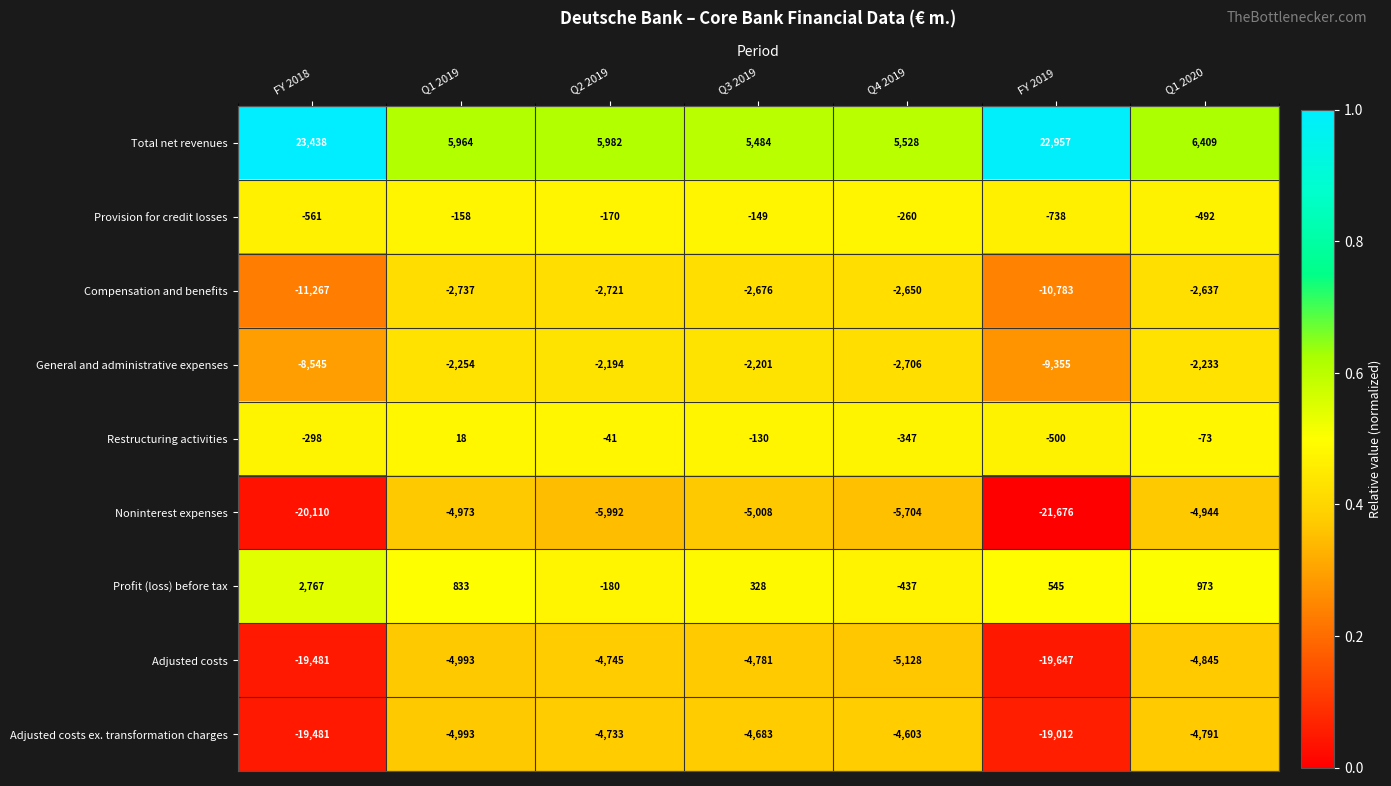

At which label does Adjusted costs first exceed -4993?

Q2 2019